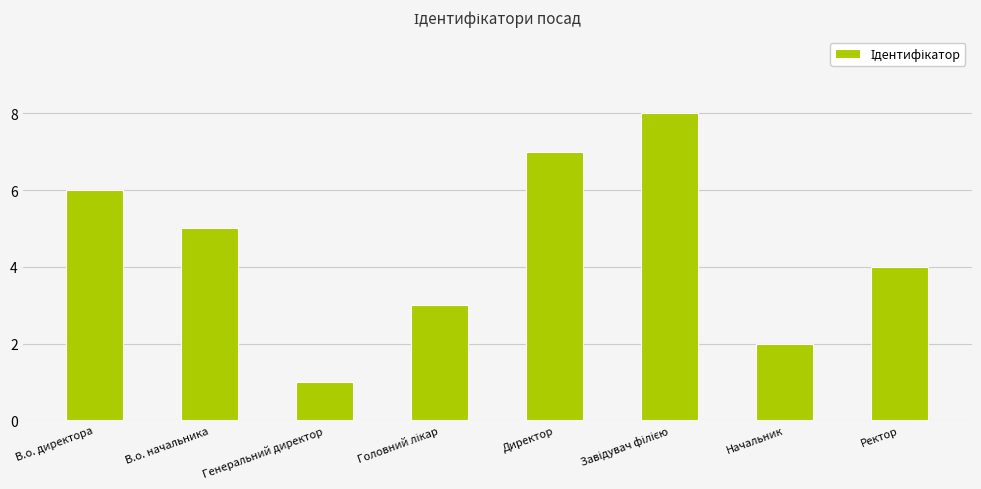

The value at В.о. начальника is 7. True or false?

False